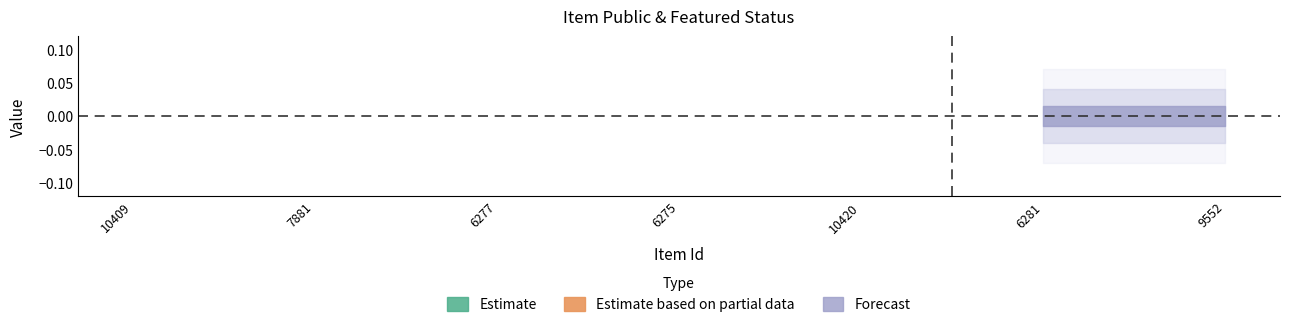

What is the label of the 1st point from the right?

9552